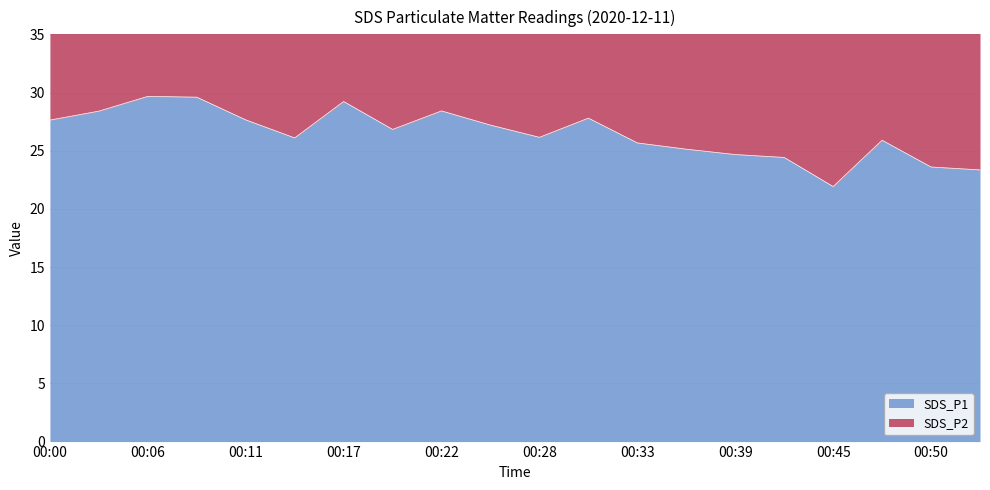

What is the ratio of the value at 00:39 to the value at 00:25?

0.9